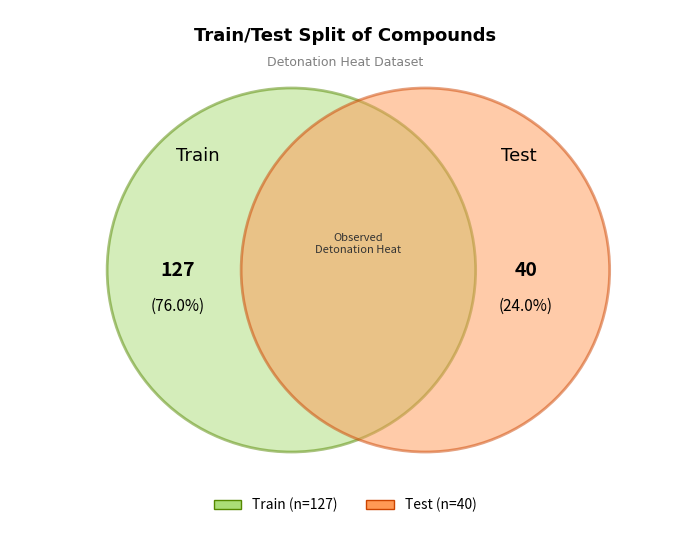

Count the number of slices in the pie.

2